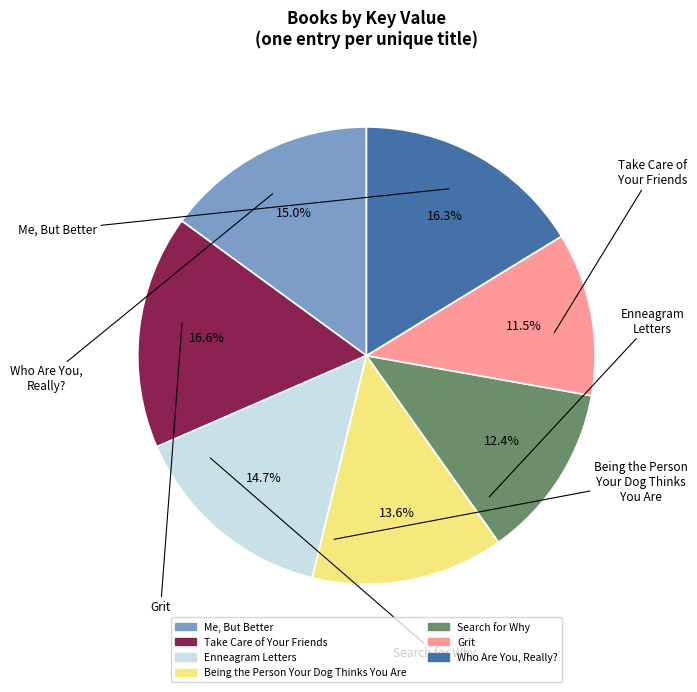

Rank the categories by value from lowest to highest.

Grit, Search for Why, Being the Person Your Dog Thinks You Are, Enneagram Letters, Me, But Better, Who Are You, Really?, Take Care of Your Friends